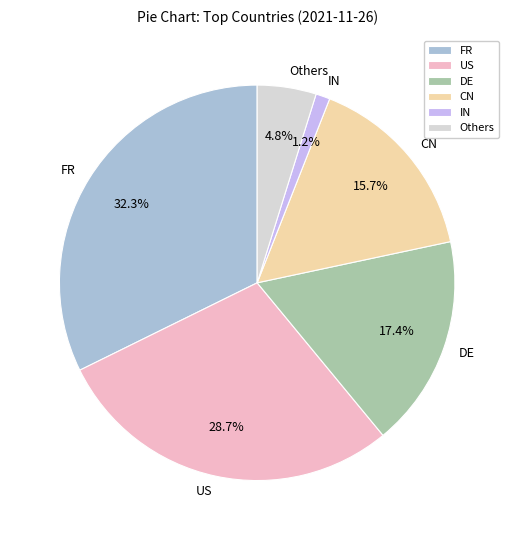

Is FR the majority of the pie?

No